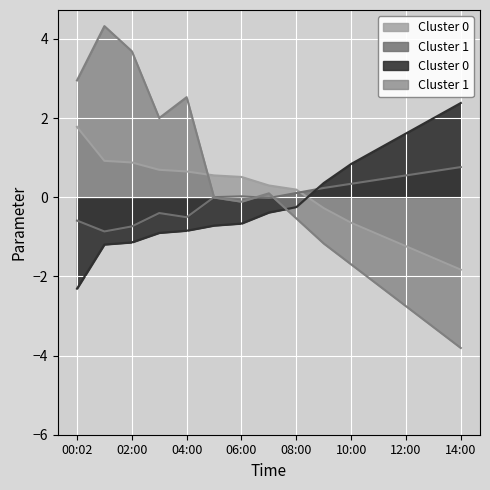

How many interior local peaks (higher than both neighbors) does the data have?

2